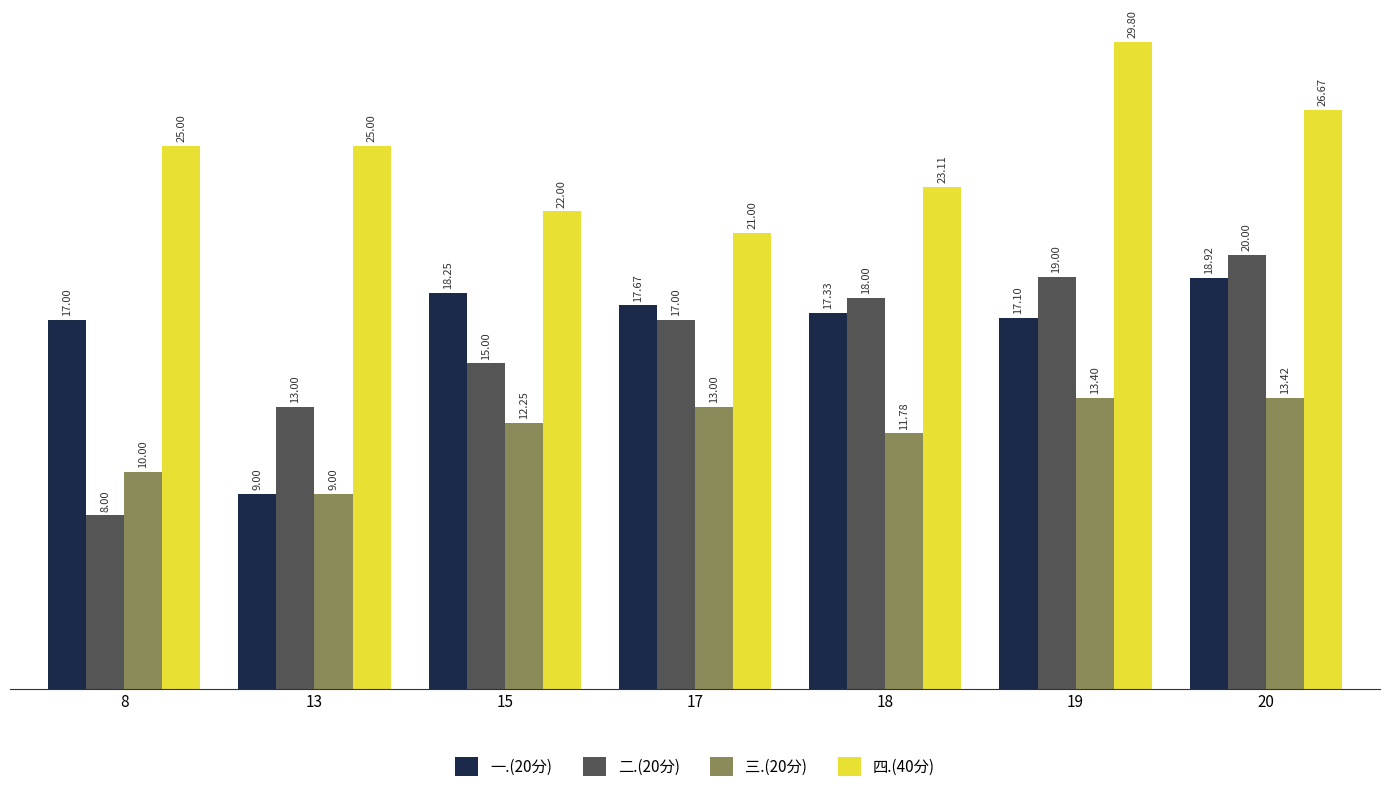

True or false: 四.(40分) has a value of 40.7 at 18.

False